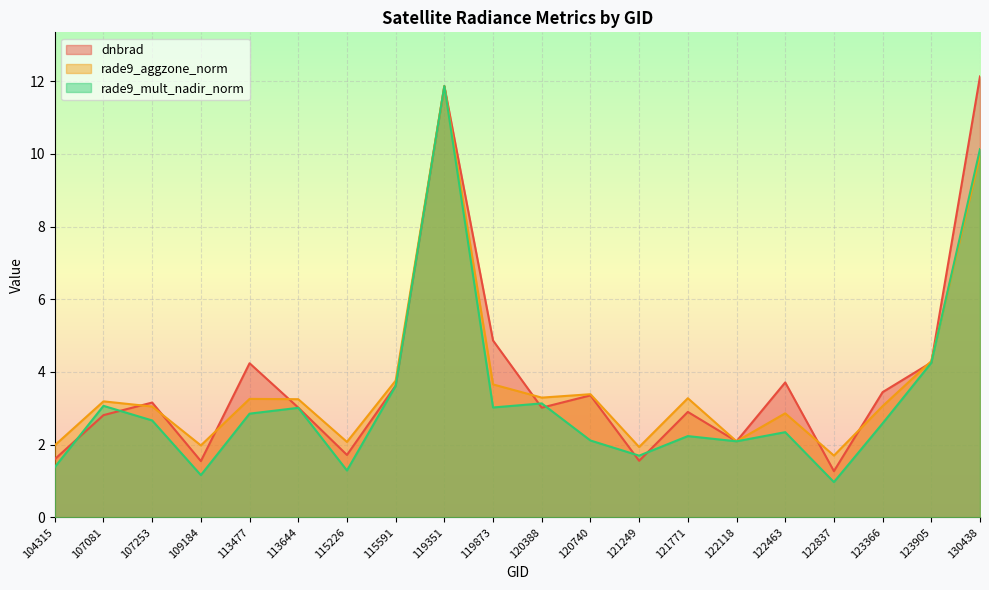

Read the rade9_aggzone_norm value at 130438.

10.0